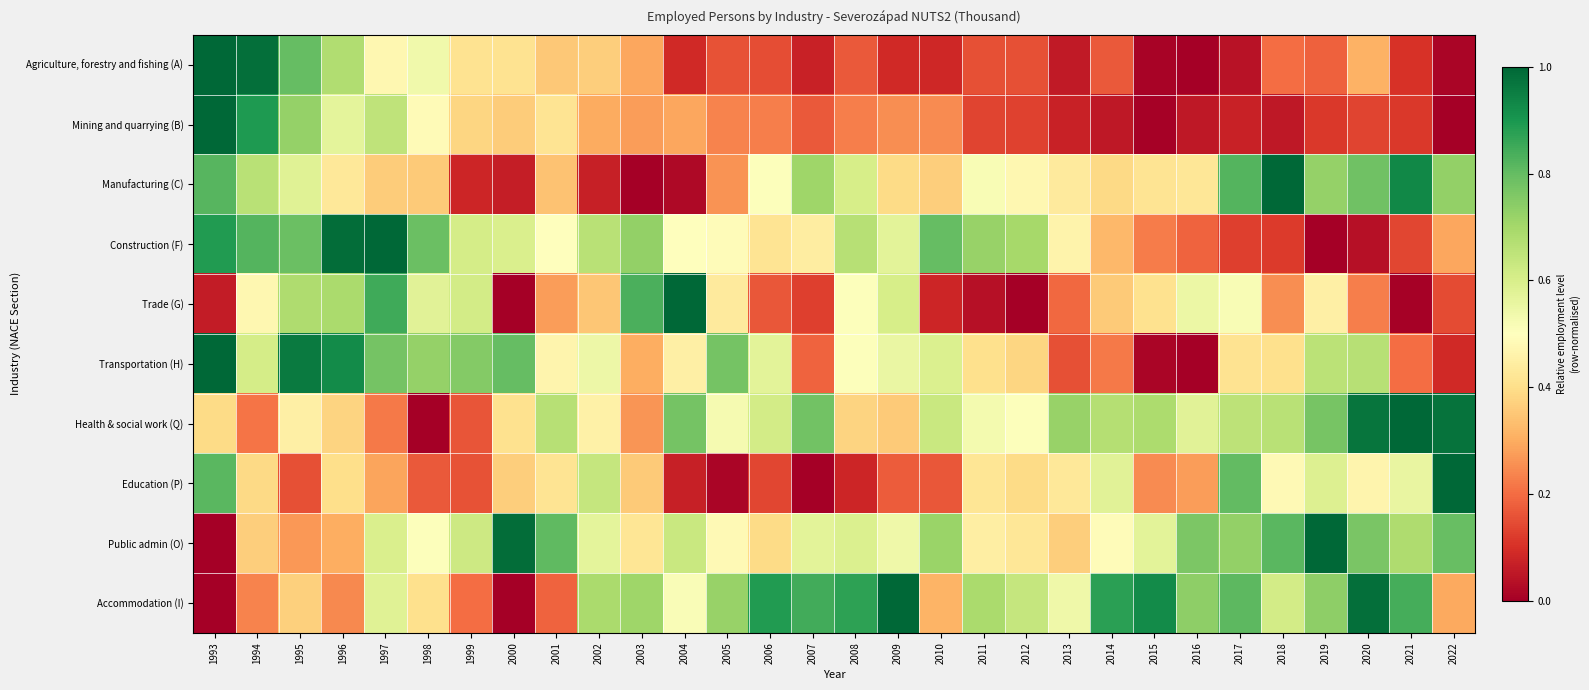

Reading left to right, what are all the values shown in this chart?

Agriculture, forestry and fishing (A): 1993=1.0	1994=1.0	1995=0.8	1996=0.7	1997=0.5	1998=0.5	1999=0.4	2000=0.4	2001=0.4	2002=0.4	2003=0.3	2004=0.1	2005=0.2	2006=0.2	2007=0.1	2008=0.2	2009=0.1	2010=0.1	2011=0.2	2012=0.2	2013=0.1	2014=0.2	2015=0.0	2016=0.0	2017=0.0	2018=0.2	2019=0.2	2020=0.3	2021=0.1	2022=0.0
Mining and quarrying (B): 1993=1.0	1994=0.9	1995=0.7	1996=0.6	1997=0.7	1998=0.5	1999=0.4	2000=0.4	2001=0.4	2002=0.3	2003=0.3	2004=0.3	2005=0.2	2006=0.2	2007=0.2	2008=0.2	2009=0.3	2010=0.2	2011=0.1	2012=0.1	2013=0.1	2014=0.1	2015=0.0	2016=0.1	2017=0.1	2018=0.1	2019=0.1	2020=0.1	2021=0.1	2022=0.0
Manufacturing (C): 1993=0.8	1994=0.7	1995=0.6	1996=0.4	1997=0.4	1998=0.4	1999=0.1	2000=0.1	2001=0.3	2002=0.1	2003=0.0	2004=0.0	2005=0.3	2006=0.5	2007=0.7	2008=0.6	2009=0.4	2010=0.4	2011=0.5	2012=0.5	2013=0.4	2014=0.4	2015=0.4	2016=0.4	2017=0.8	2018=1.0	2019=0.7	2020=0.8	2021=0.9	2022=0.7
Construction (F): 1993=0.9	1994=0.8	1995=0.8	1996=1.0	1997=1.0	1998=0.8	1999=0.6	2000=0.6	2001=0.5	2002=0.7	2003=0.7	2004=0.5	2005=0.5	2006=0.4	2007=0.4	2008=0.7	2009=0.6	2010=0.8	2011=0.7	2012=0.7	2013=0.5	2014=0.3	2015=0.2	2016=0.2	2017=0.1	2018=0.1	2019=0.0	2020=0.0	2021=0.1	2022=0.3
Trade (G): 1993=0.1	1994=0.5	1995=0.7	1996=0.7	1997=0.8	1998=0.6	1999=0.6	2000=0.0	2001=0.3	2002=0.3	2003=0.8	2004=1.0	2005=0.4	2006=0.2	2007=0.1	2008=0.5	2009=0.6	2010=0.1	2011=0.0	2012=0.0	2013=0.2	2014=0.4	2015=0.4	2016=0.5	2017=0.5	2018=0.3	2019=0.5	2020=0.2	2021=0.0	2022=0.1
Transportation (H): 1993=1.0	1994=0.6	1995=1.0	1996=0.9	1997=0.8	1998=0.7	1999=0.8	2000=0.8	2001=0.5	2002=0.5	2003=0.3	2004=0.5	2005=0.8	2006=0.6	2007=0.2	2008=0.5	2009=0.6	2010=0.6	2011=0.4	2012=0.4	2013=0.2	2014=0.2	2015=0.0	2016=0.0	2017=0.4	2018=0.4	2019=0.7	2020=0.7	2021=0.2	2022=0.1
Health & social work (Q): 1993=0.4	1994=0.2	1995=0.5	1996=0.4	1997=0.2	1998=0.0	1999=0.2	2000=0.4	2001=0.7	2002=0.5	2003=0.3	2004=0.8	2005=0.5	2006=0.6	2007=0.8	2008=0.4	2009=0.4	2010=0.6	2011=0.5	2012=0.5	2013=0.7	2014=0.7	2015=0.7	2016=0.6	2017=0.7	2018=0.7	2019=0.8	2020=1.0	2021=1.0	2022=1.0
Education (P): 1993=0.8	1994=0.4	1995=0.2	1996=0.4	1997=0.3	1998=0.2	1999=0.2	2000=0.4	2001=0.4	2002=0.6	2003=0.4	2004=0.1	2005=0.0	2006=0.1	2007=0.0	2008=0.1	2009=0.2	2010=0.2	2011=0.4	2012=0.4	2013=0.4	2014=0.6	2015=0.2	2016=0.3	2017=0.8	2018=0.5	2019=0.6	2020=0.5	2021=0.6	2022=1.0
Public admin (O): 1993=0.0	1994=0.4	1995=0.3	1996=0.3	1997=0.6	1998=0.5	1999=0.6	2000=1.0	2001=0.8	2002=0.6	2003=0.4	2004=0.6	2005=0.5	2006=0.4	2007=0.6	2008=0.6	2009=0.5	2010=0.7	2011=0.4	2012=0.4	2013=0.4	2014=0.5	2015=0.6	2016=0.8	2017=0.7	2018=0.8	2019=1.0	2020=0.8	2021=0.7	2022=0.8
Accommodation (I): 1993=0.0	1994=0.2	1995=0.4	1996=0.2	1997=0.6	1998=0.4	1999=0.2	2000=0.0	2001=0.2	2002=0.7	2003=0.7	2004=0.5	2005=0.7	2006=0.9	2007=0.8	2008=0.9	2009=1.0	2010=0.3	2011=0.7	2012=0.6	2013=0.5	2014=0.9	2015=0.9	2016=0.7	2017=0.8	2018=0.6	2019=0.7	2020=1.0	2021=0.8	2022=0.3